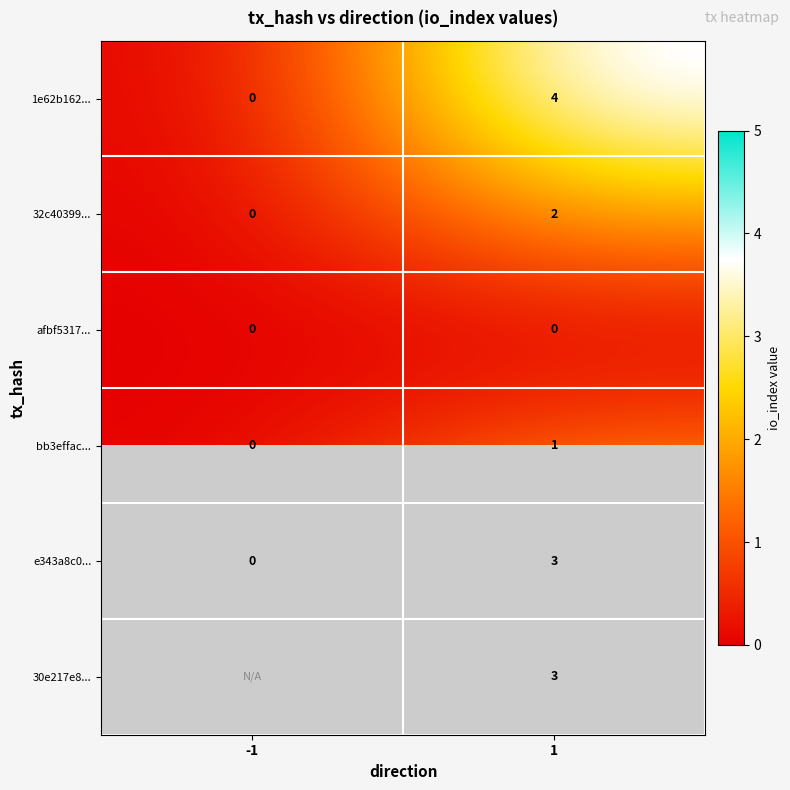

How many positive values does the bb3effac... series have?

1